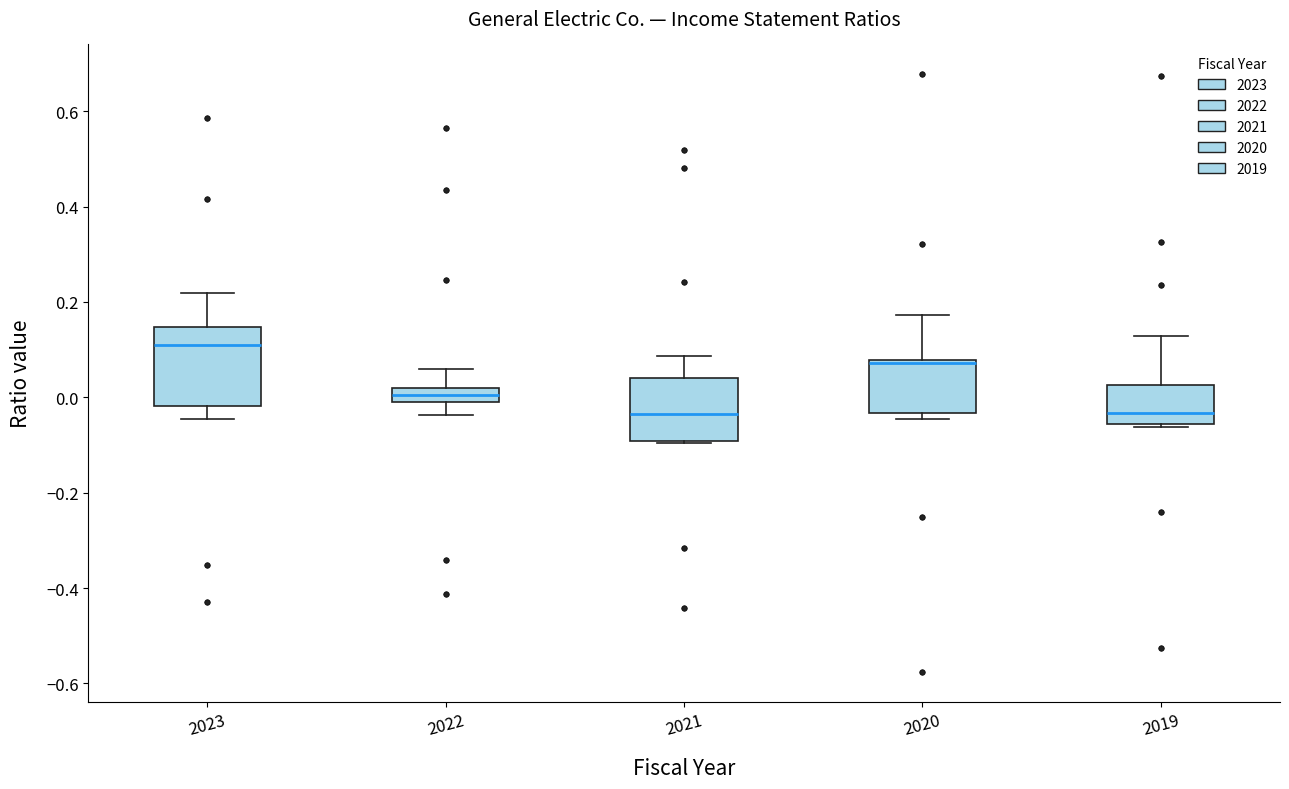

Which box is the tallest, from its lower edge to its upper edge?

2023